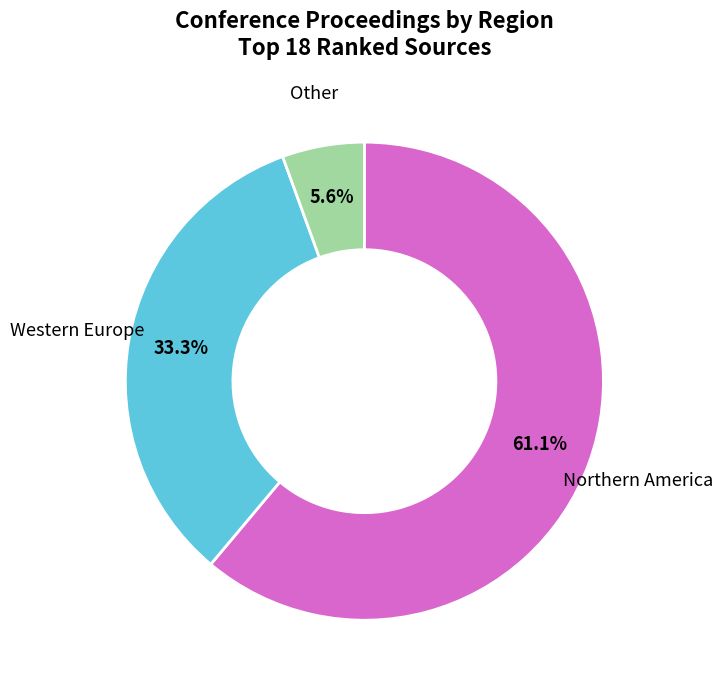

Is there a majority slice in this chart?

Yes